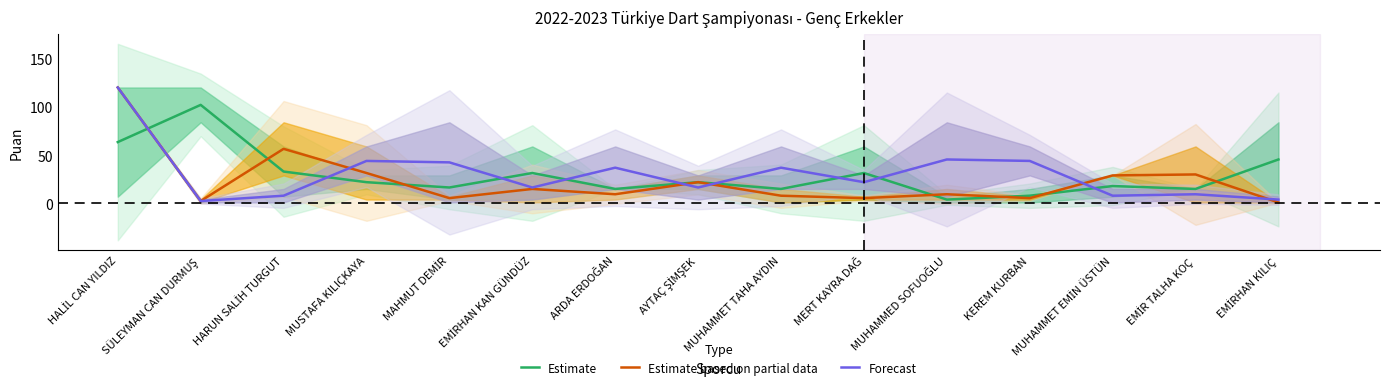

At how many categories does at least one series exceed 50?

3